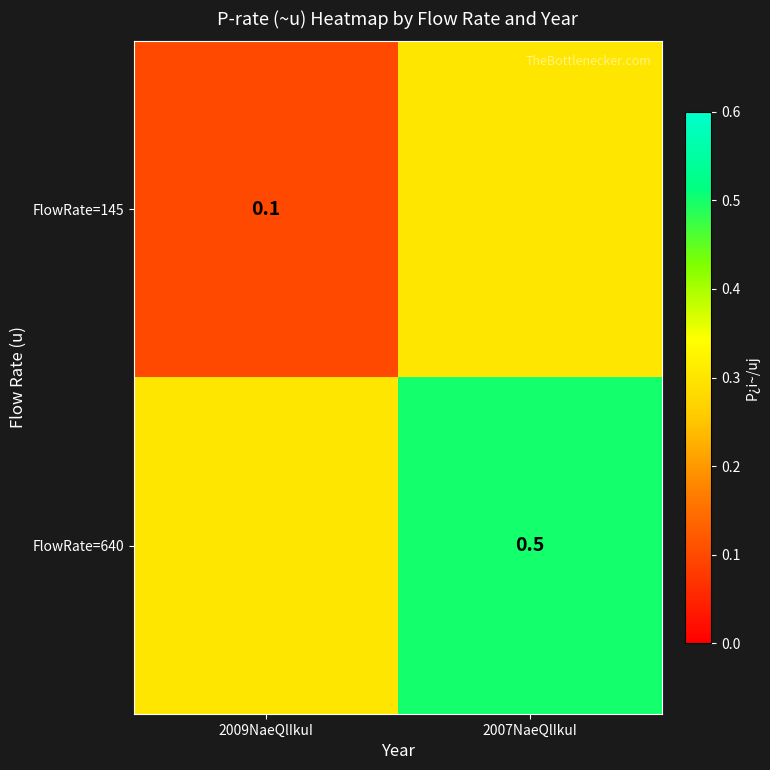

Is it true that FlowRate=145 equals 0.1 at 2009NaeQlIkuI?

True